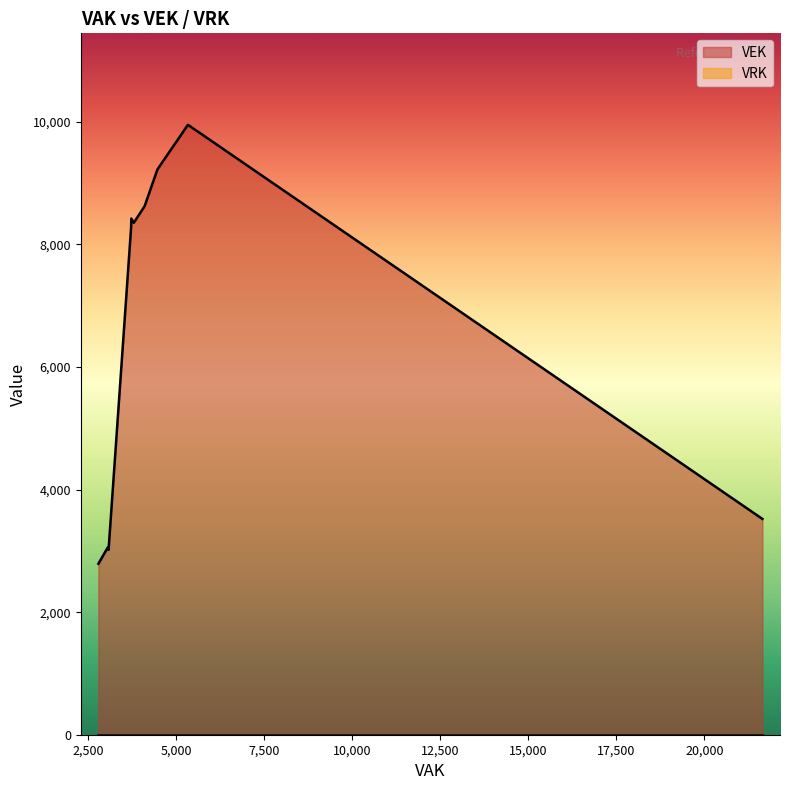

In VEK, how many points are lower than both neighbors (excluding endpoints)?

2